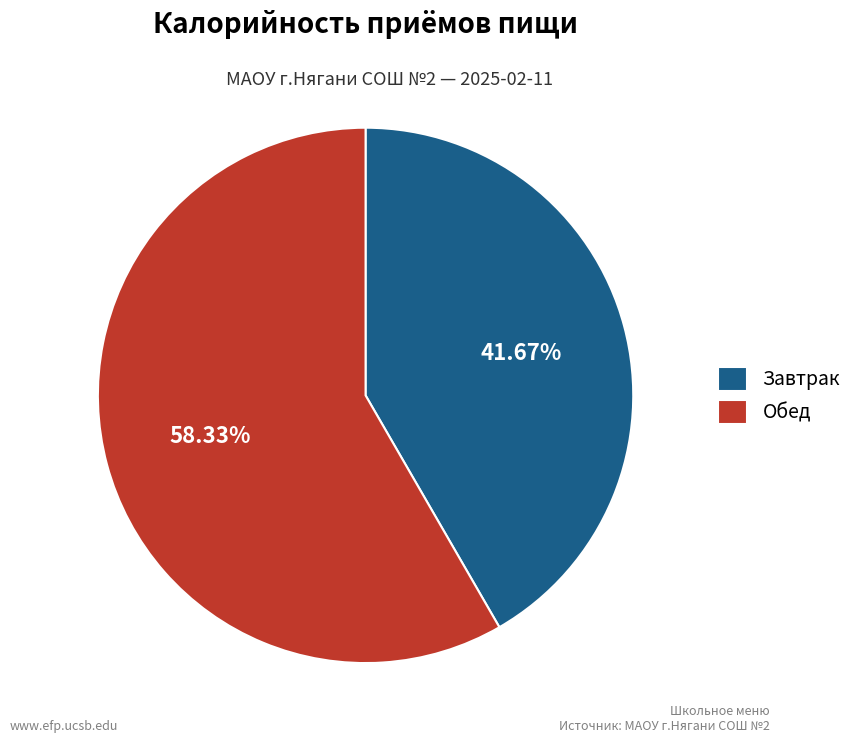

Rank the categories by value from lowest to highest.

Завтрак, Обед